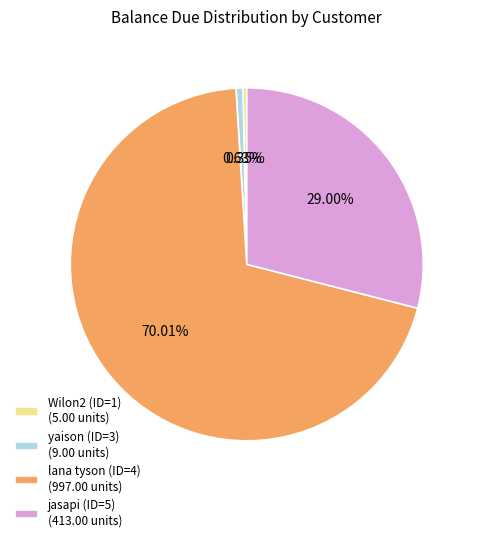

Count the number of slices in the pie.

4